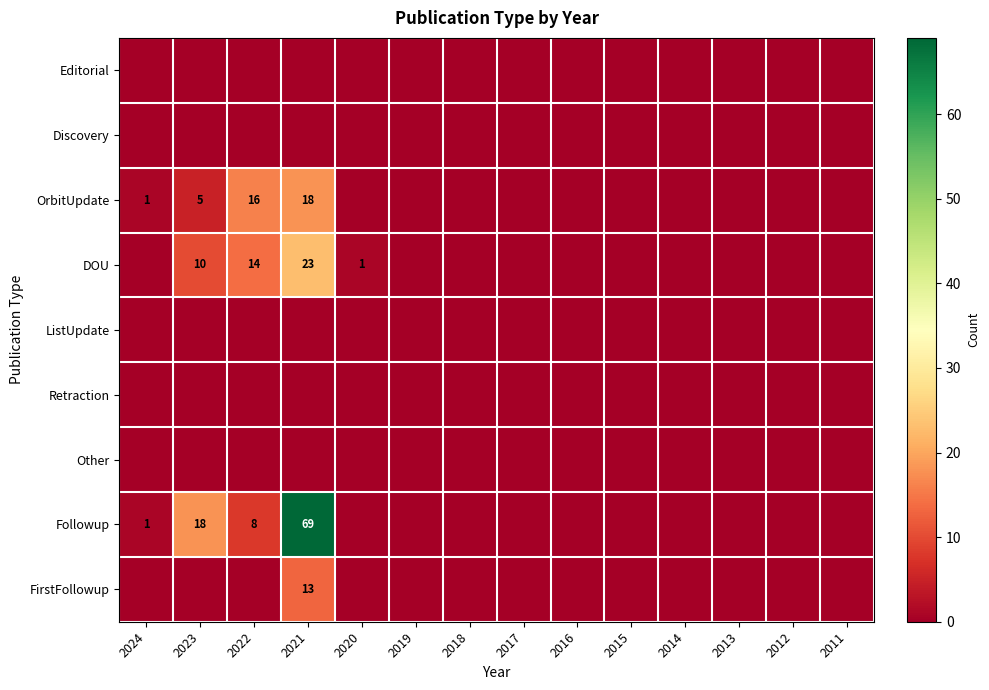

The DOU series shows 14 at 2022. True or false?

True